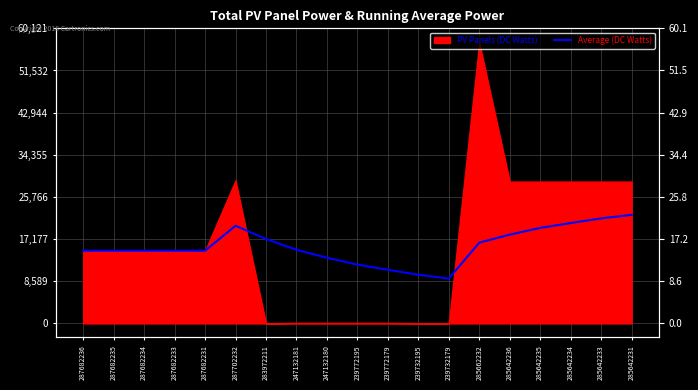

What is the sum of all values?

299520.5